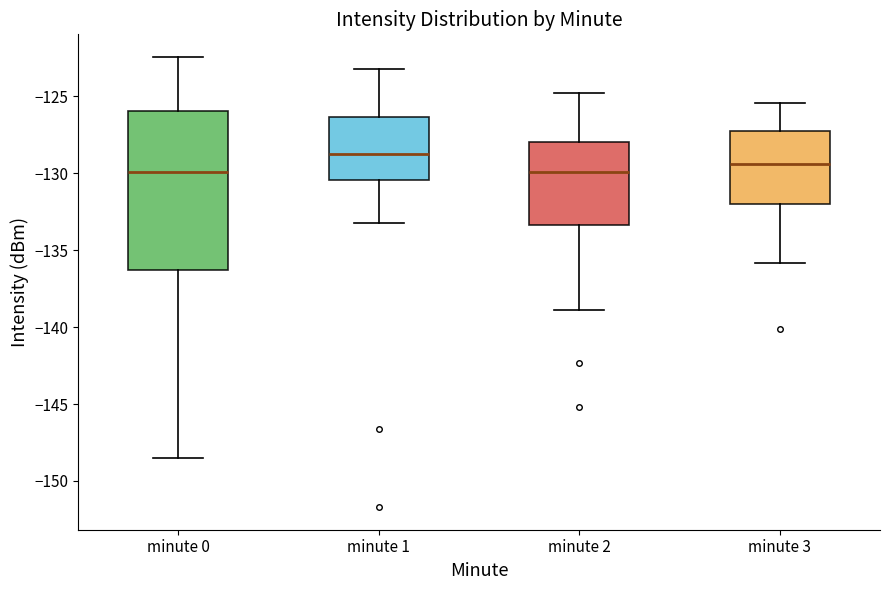

Which box has the highest median line?

minute 1